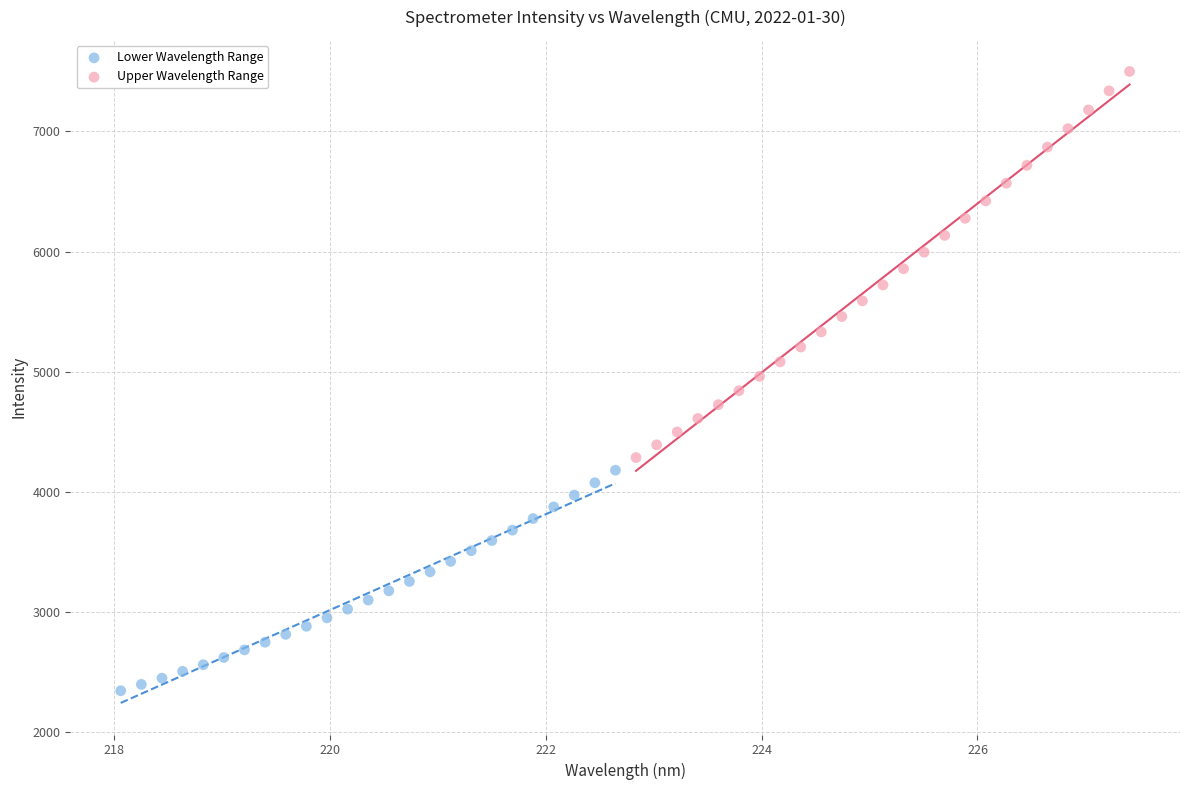

Which series reaches the minimum Y coordinate?

Lower Wavelength Range